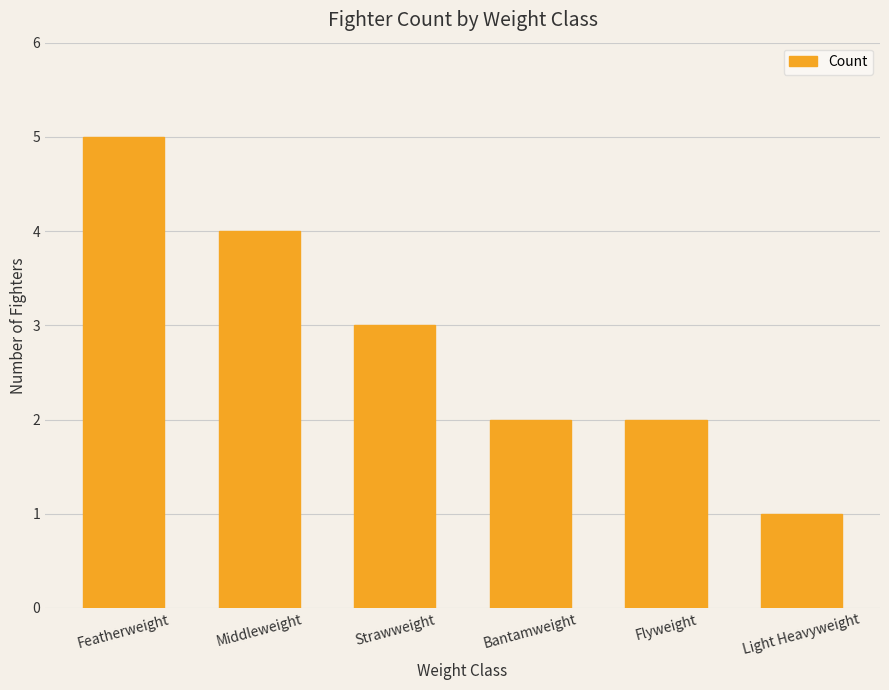

What is the label of the 3rd bar from the right?

Bantamweight